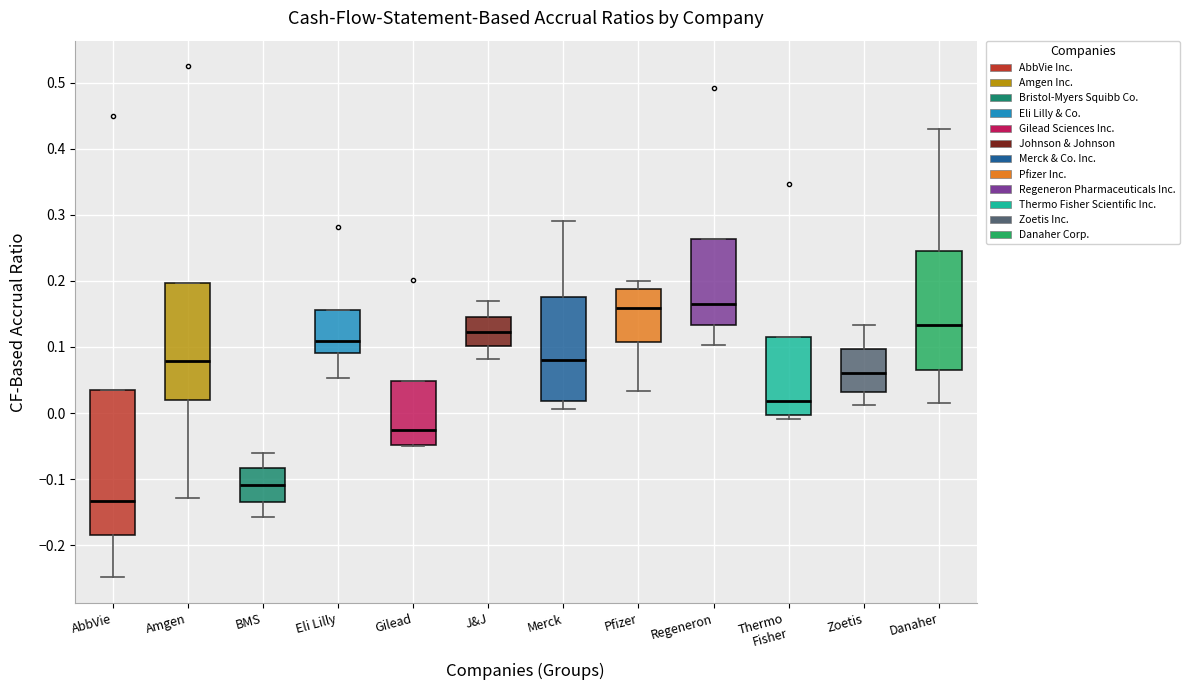

Reading left to right, transcribe this box plot: for each box, give where its median line is, the range the box spans, and where its two whiskers end, as read against the y-axis. The values are not printed on the chart, so give them approximately, as read against the axis.

AbbVie: median -0.13, box -0.18 to 0.04, whiskers -0.25 to 0.04
Amgen: median 0.08, box 0.02 to 0.20, whiskers -0.13 to 0.20
BMS: median -0.11, box -0.13 to -0.08, whiskers -0.16 to -0.06
Eli Lilly: median 0.11, box 0.09 to 0.16, whiskers 0.05 to 0.16
Gilead: median -0.03, box -0.05 to 0.05, whiskers -0.05 to 0.05
J&J: median 0.12, box 0.10 to 0.14, whiskers 0.08 to 0.17
Merck: median 0.08, box 0.02 to 0.18, whiskers 0.01 to 0.29
Pfizer: median 0.16, box 0.11 to 0.19, whiskers 0.03 to 0.20
Regeneron: median 0.16, box 0.13 to 0.26, whiskers 0.10 to 0.26
Thermo Fisher: median 0.02, box 0.00 to 0.12, whiskers -0.01 to 0.12
Zoetis: median 0.06, box 0.03 to 0.10, whiskers 0.01 to 0.13
Danaher: median 0.13, box 0.07 to 0.25, whiskers 0.01 to 0.43